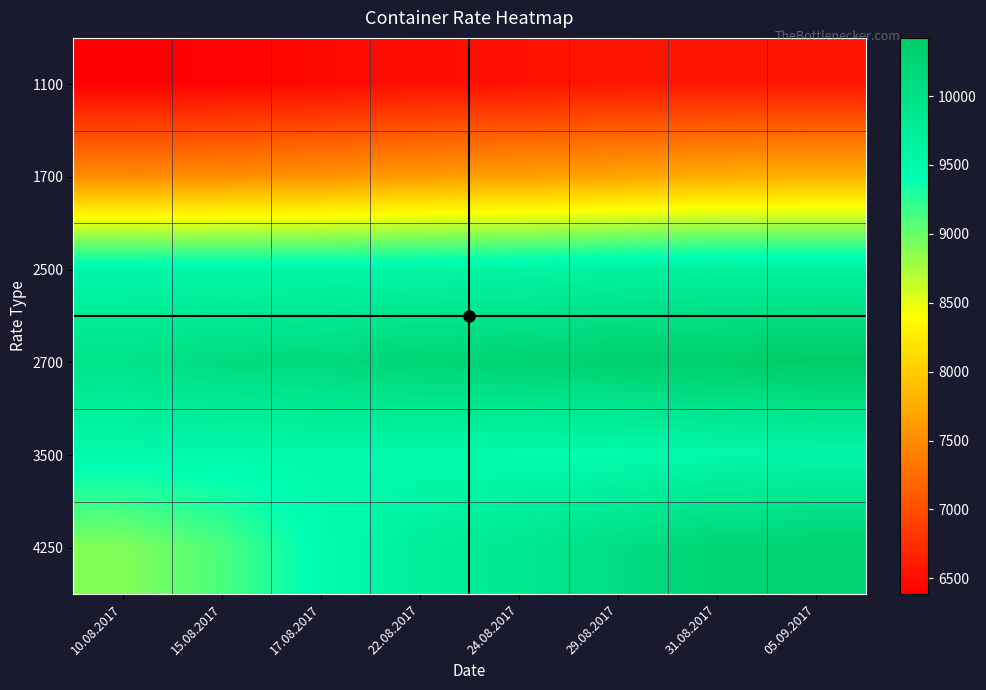

What is the total value across all series at 10.08.2017?

51767